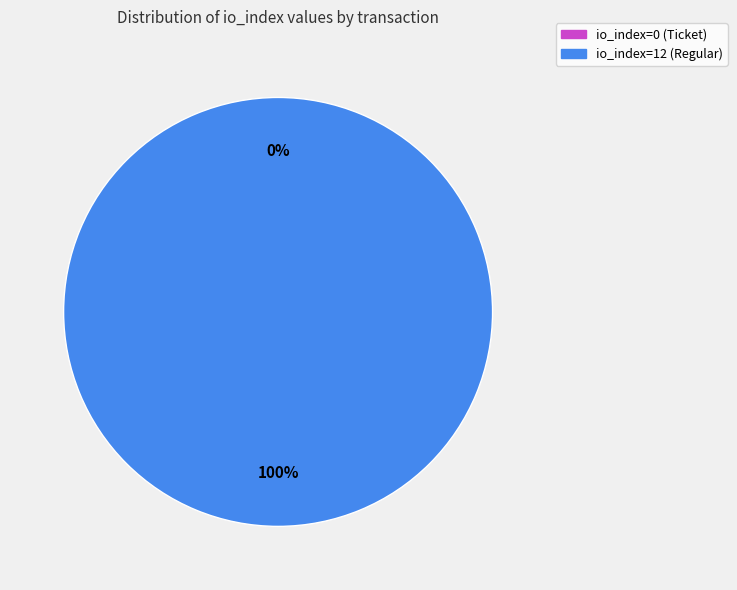

Is it true that io_index=0 (Ticket) is 0% of the pie?

True